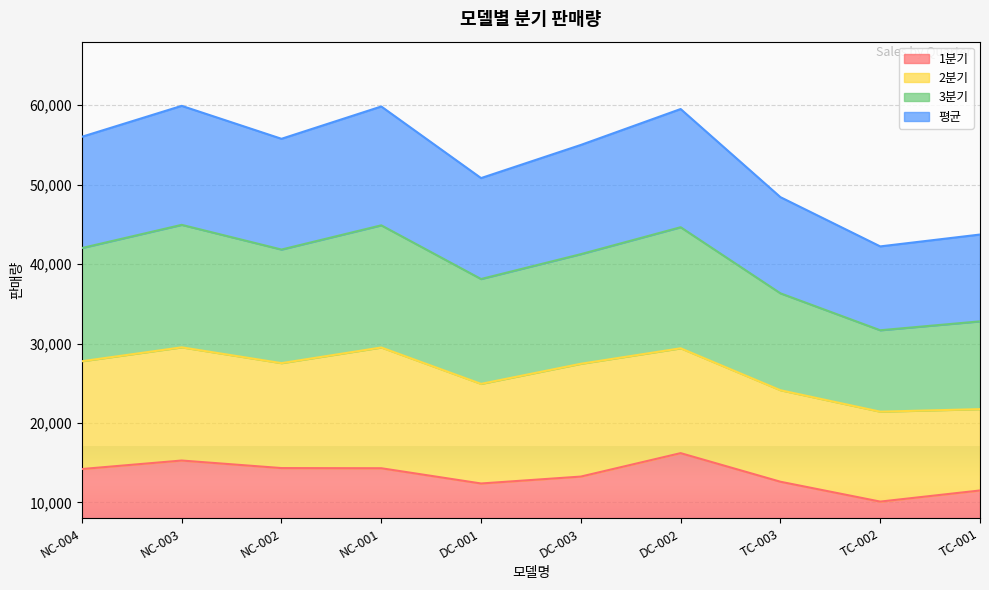

True or false: 1분기 and 평균 intersect in this chart.

False